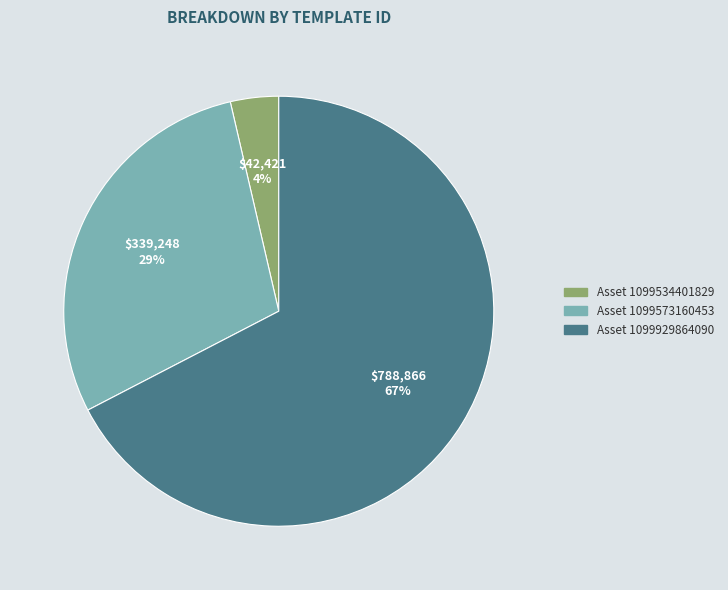

To the nearest percent, what is the average slice percentage?

33%